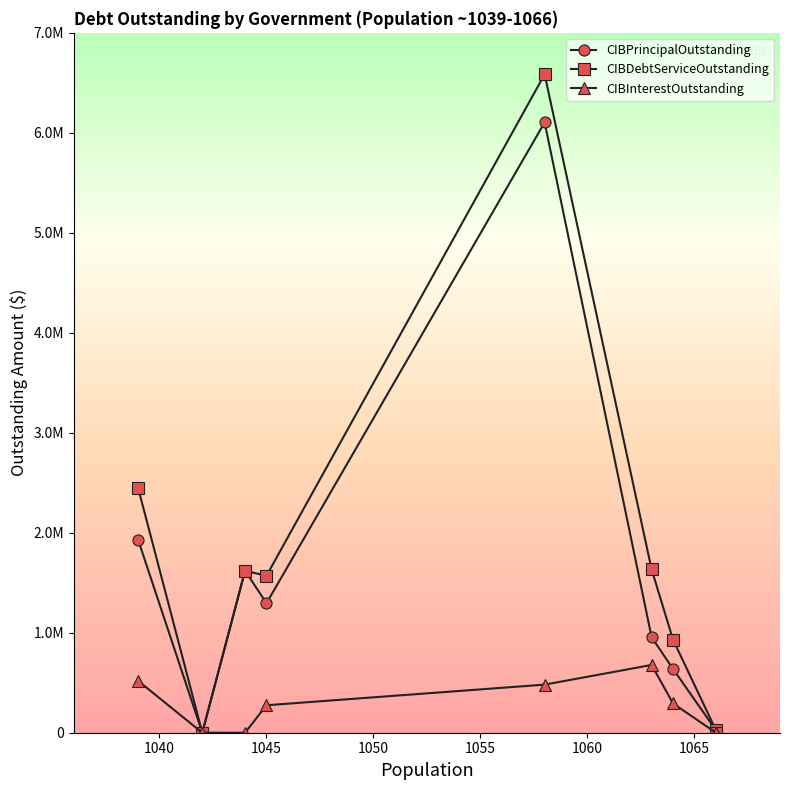

What is the sum of all CIBInterestOutstanding values?

2246412.4